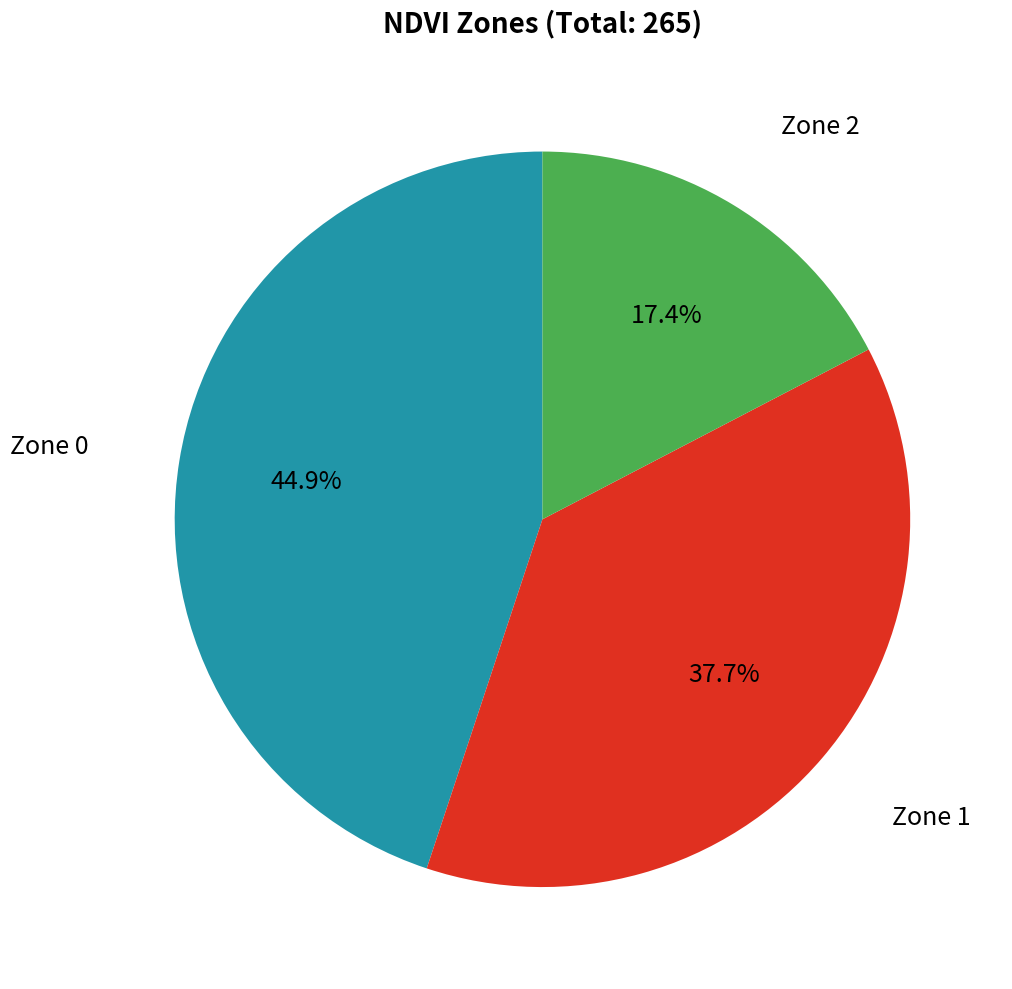

Does any single category account for the majority?

No